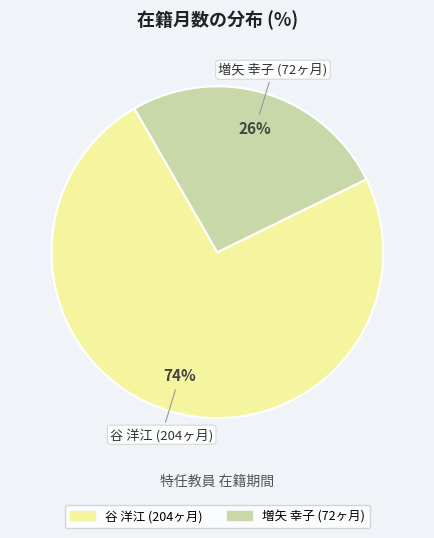

Does any single category account for the majority?

Yes